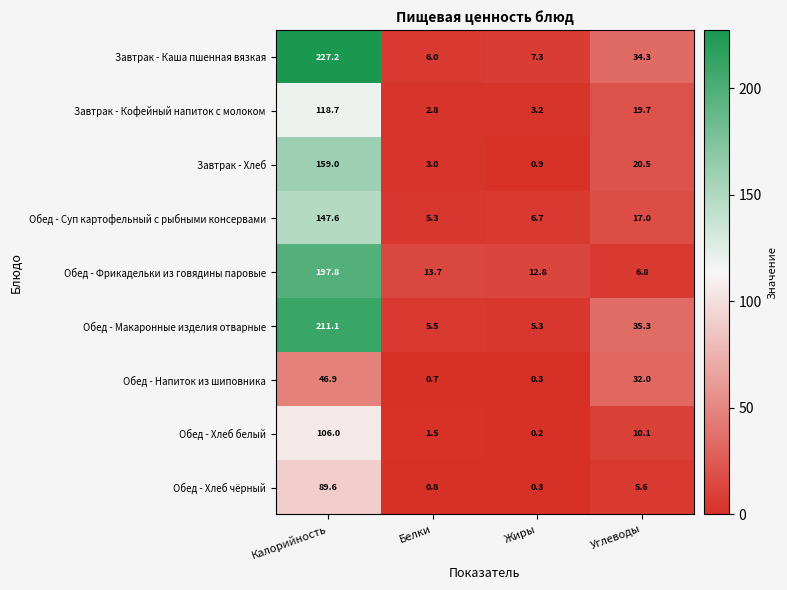

Count the number of categories in the chart.

4